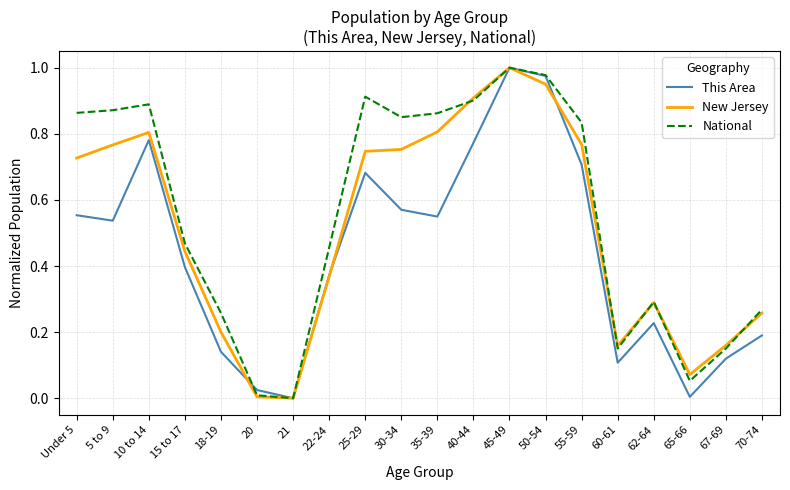

Rank the series by their average value, from lowest to highest.

This Area, New Jersey, National